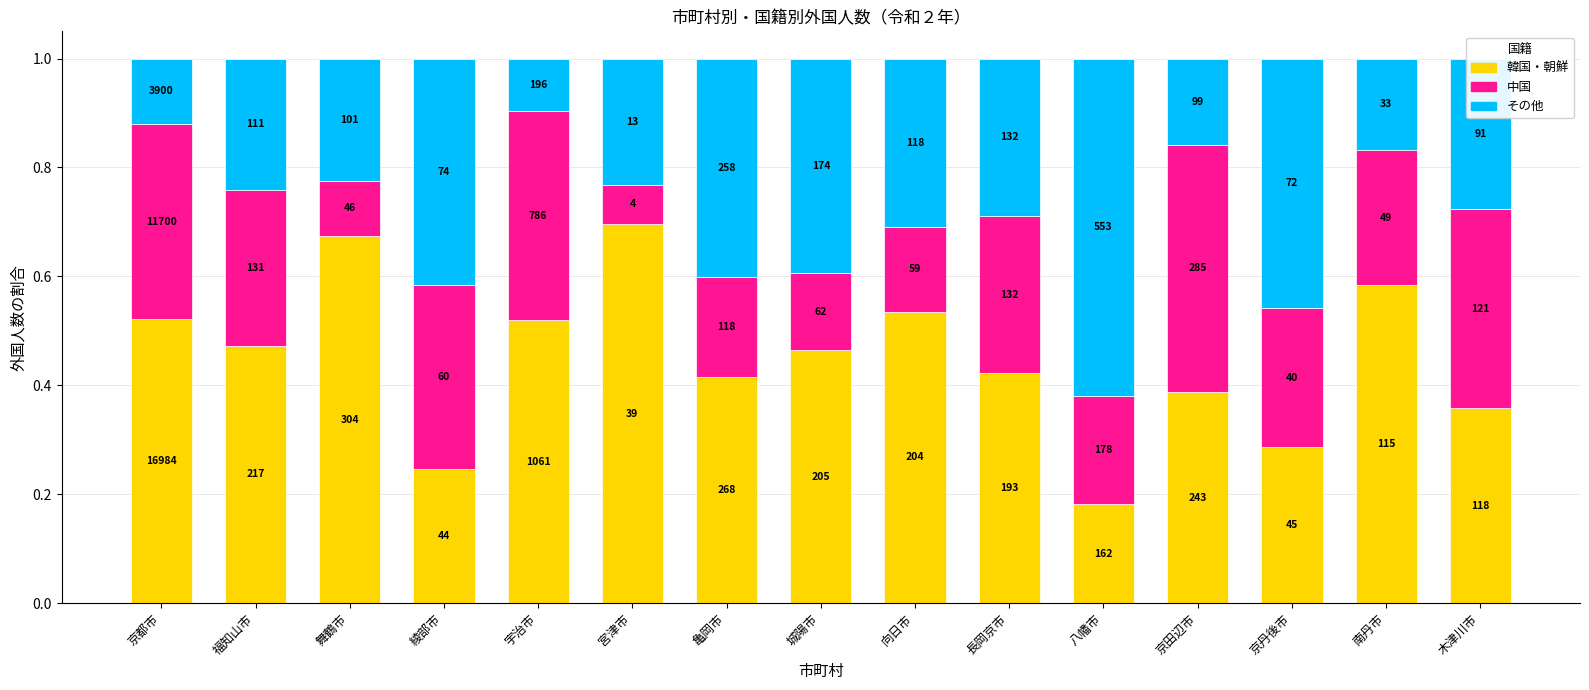

How many bars are there in total?

15